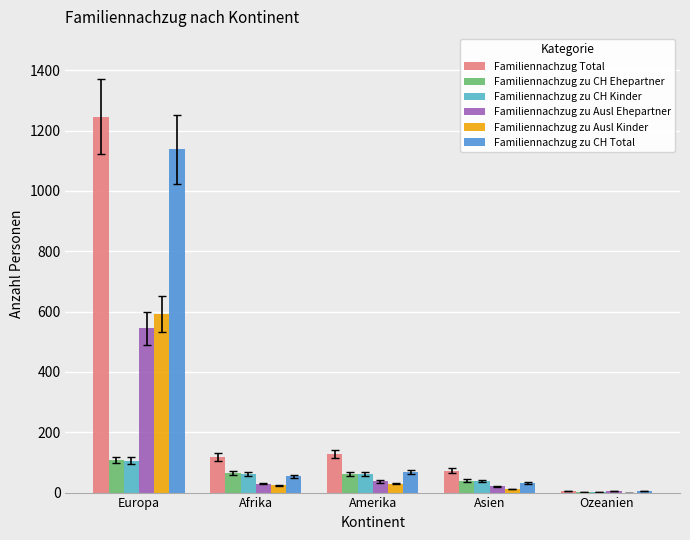

The Familiennachzug zu Ausl Ehepartner series shows 4 at Ozeanien. True or false?

True